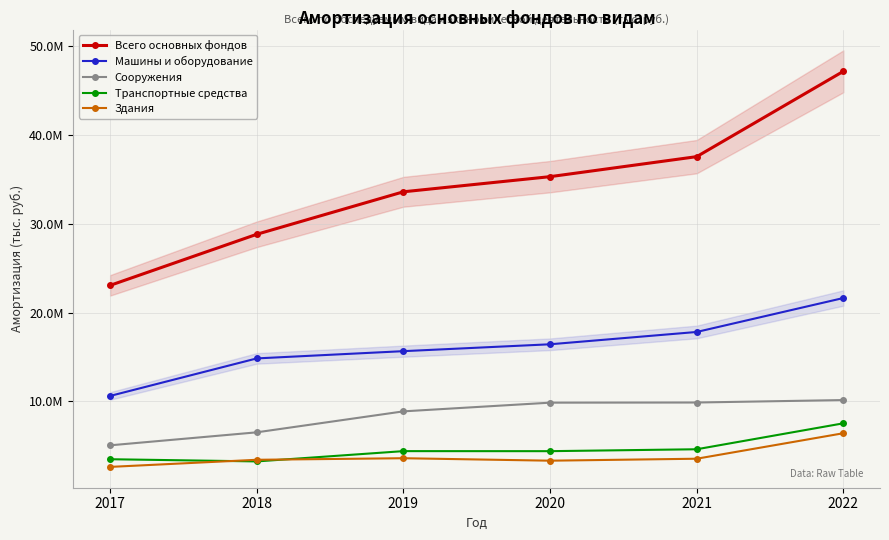

Which series ends up on top after the final intersection of Транспортные средства and Здания?

Транспортные средства